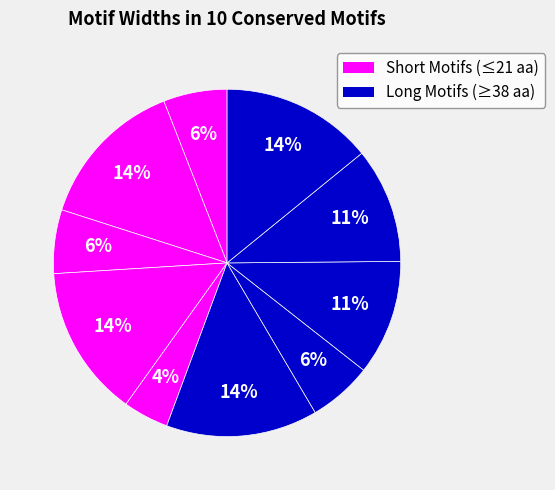

How many slices are in this pie chart?

10